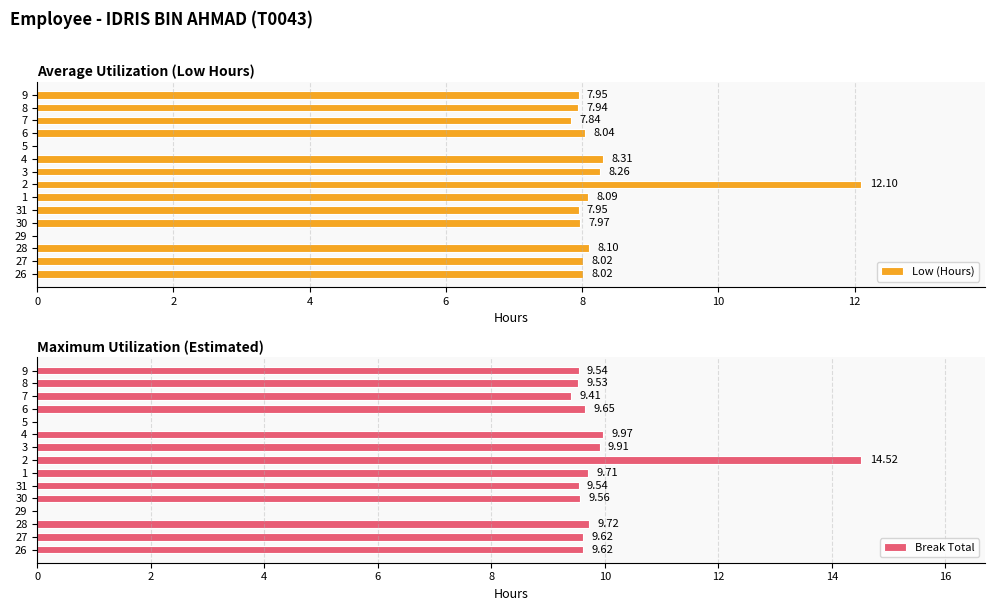

Count the number of data series in this chart.

2